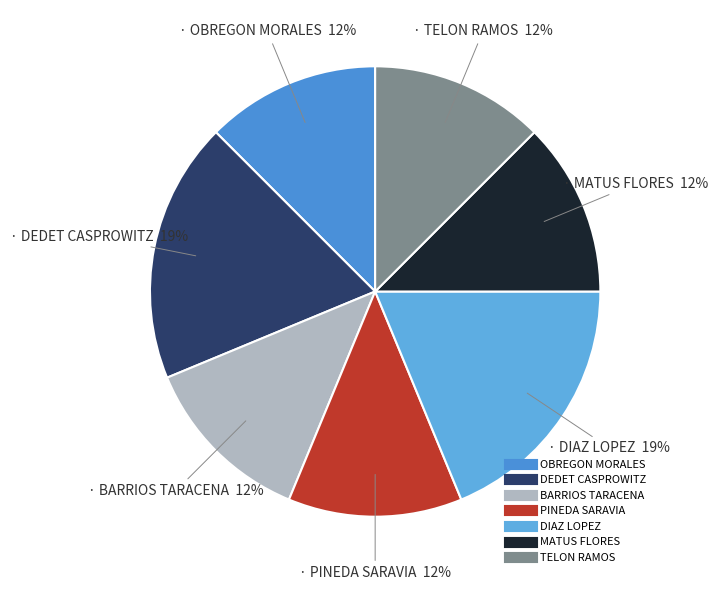

To the nearest percent, what percentage of the pie is OBREGON MORALES?

12%